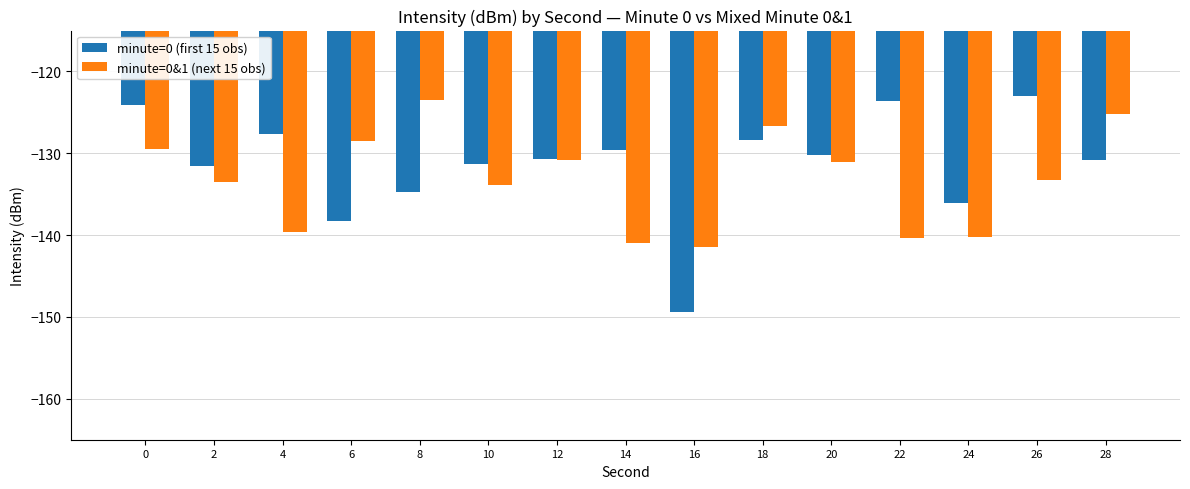

Which category has the lowest value in the minute=0 (first 15 obs) series?

16